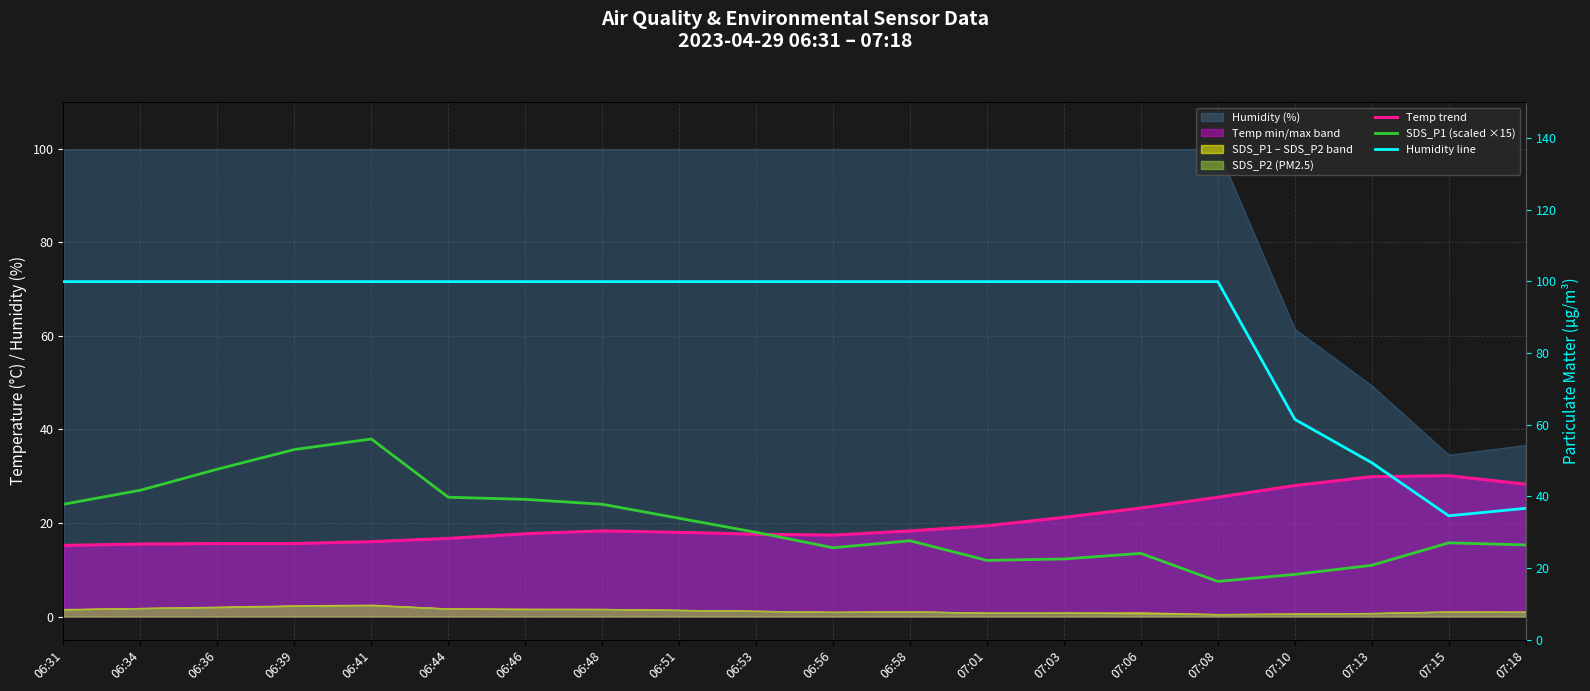

Is it true that Temp trend equals 21.2 at 07:03?

True